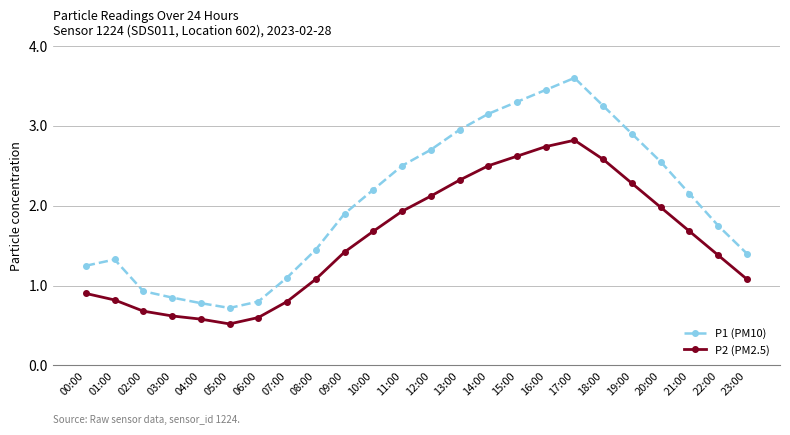

How many data points in P2 (PM2.5) are less than 1?

8